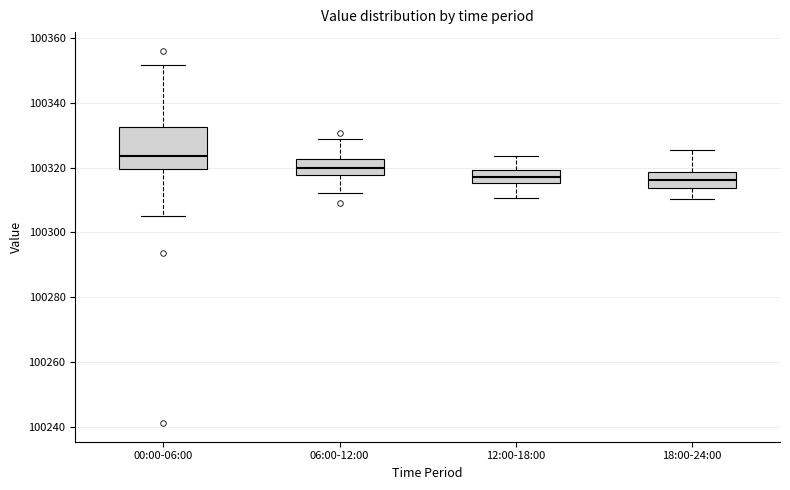

Where does the median line of the box for 06:00-12:00 sit on the y-axis? The values are not printed on the chart, so give them approximately, as read against the axis.

100320